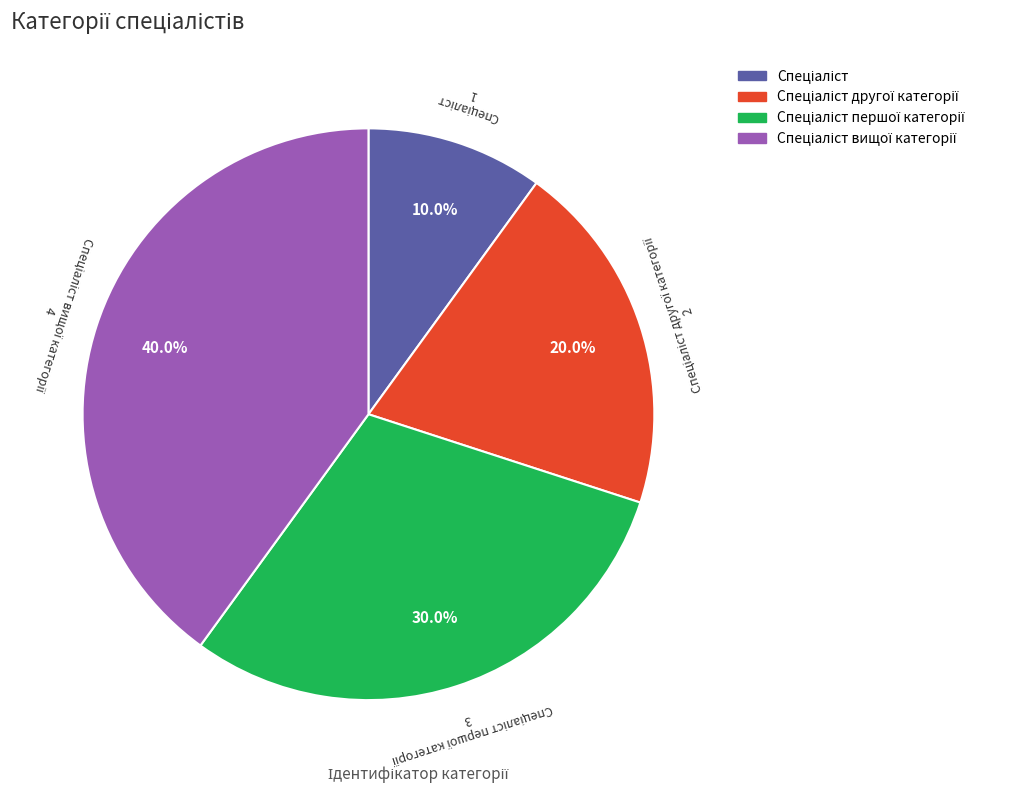

Is there a majority slice in this chart?

No